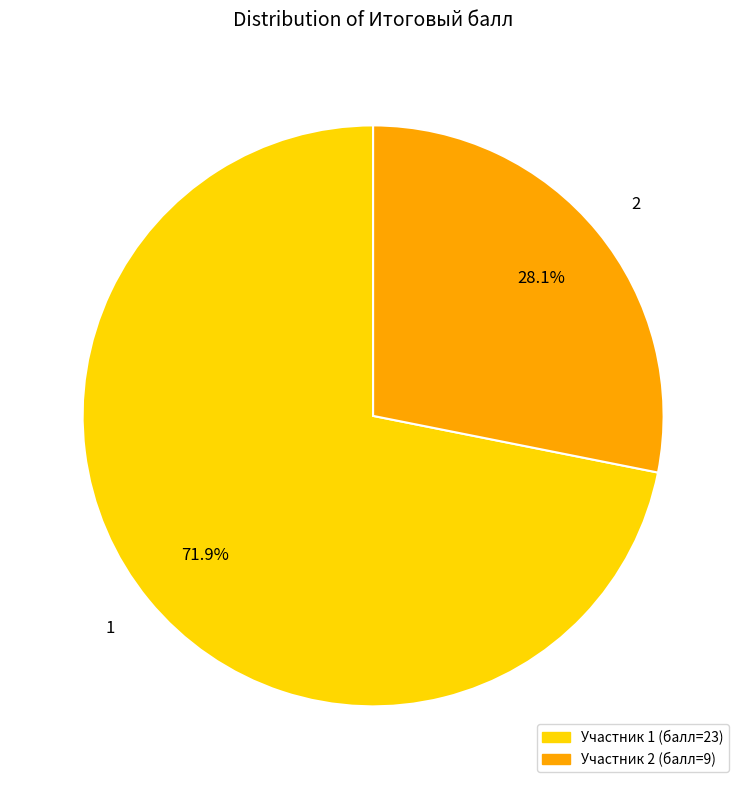

To the nearest percent, what is the combined percentage of 1 and 2?

100%